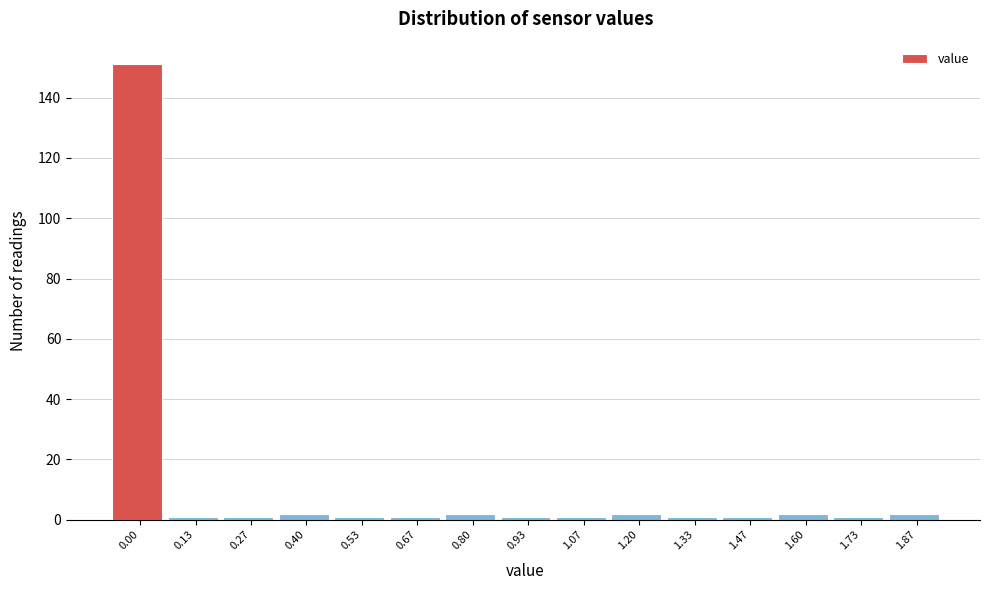

Reading left to right, extract all data points from this chart.

0.00=151	0.13=1	0.27=1	0.40=2	0.53=1	0.67=1	0.80=2	0.93=1	1.07=1	1.20=2	1.33=1	1.47=1	1.60=2	1.73=1	1.87=2